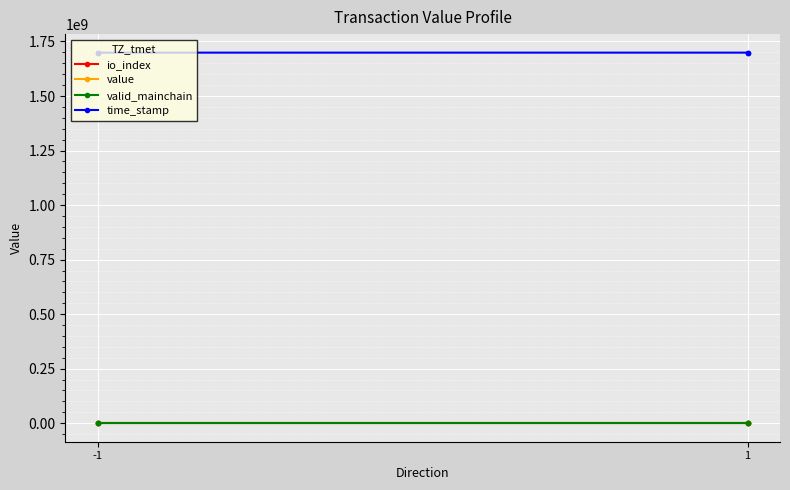

True or false: io_index has a value of 0.6 at 1.

False